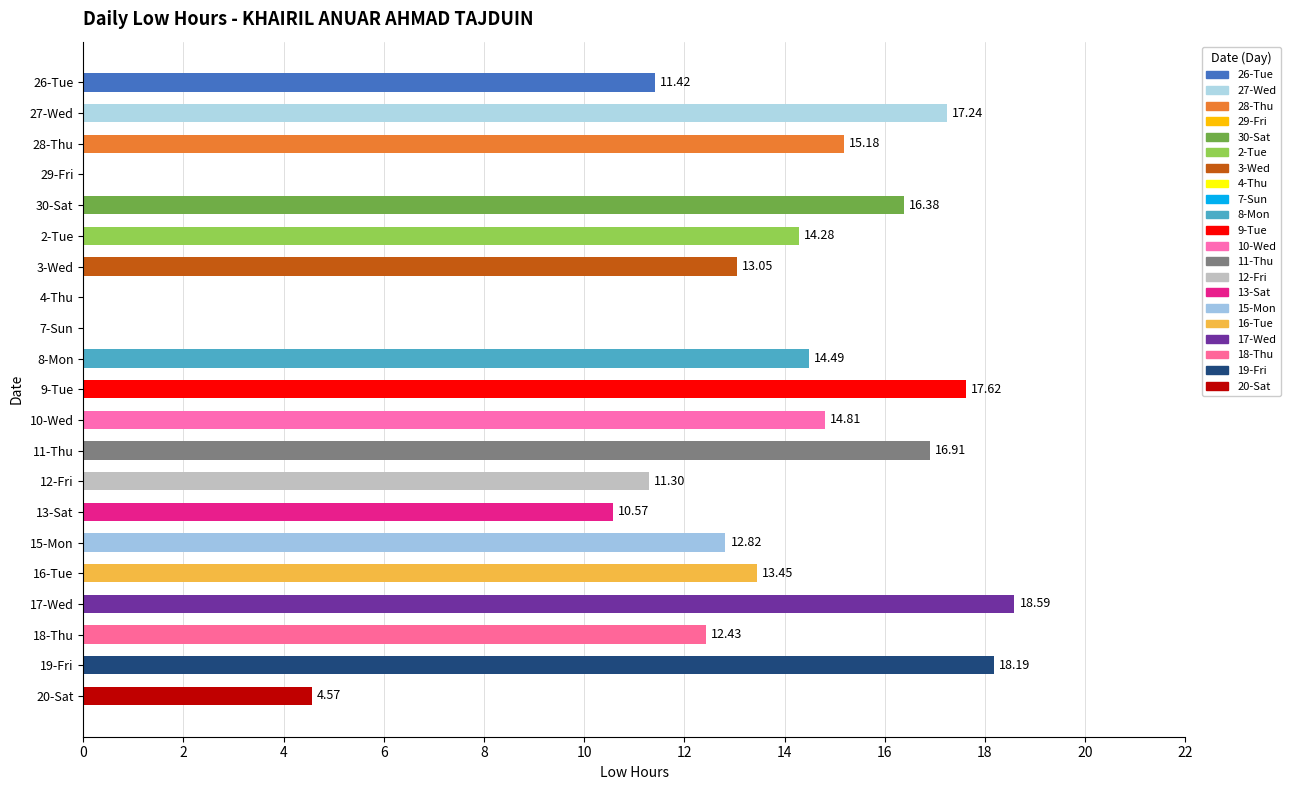

How many data points are above 13?

12